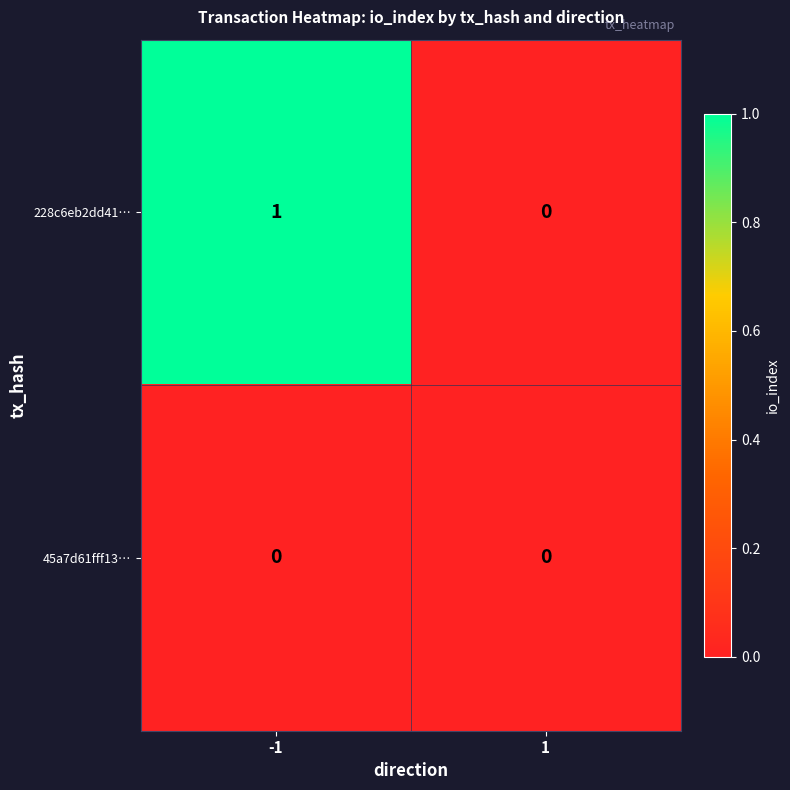

Which series changed the most between -1 and 1?

228c6eb2dd41…